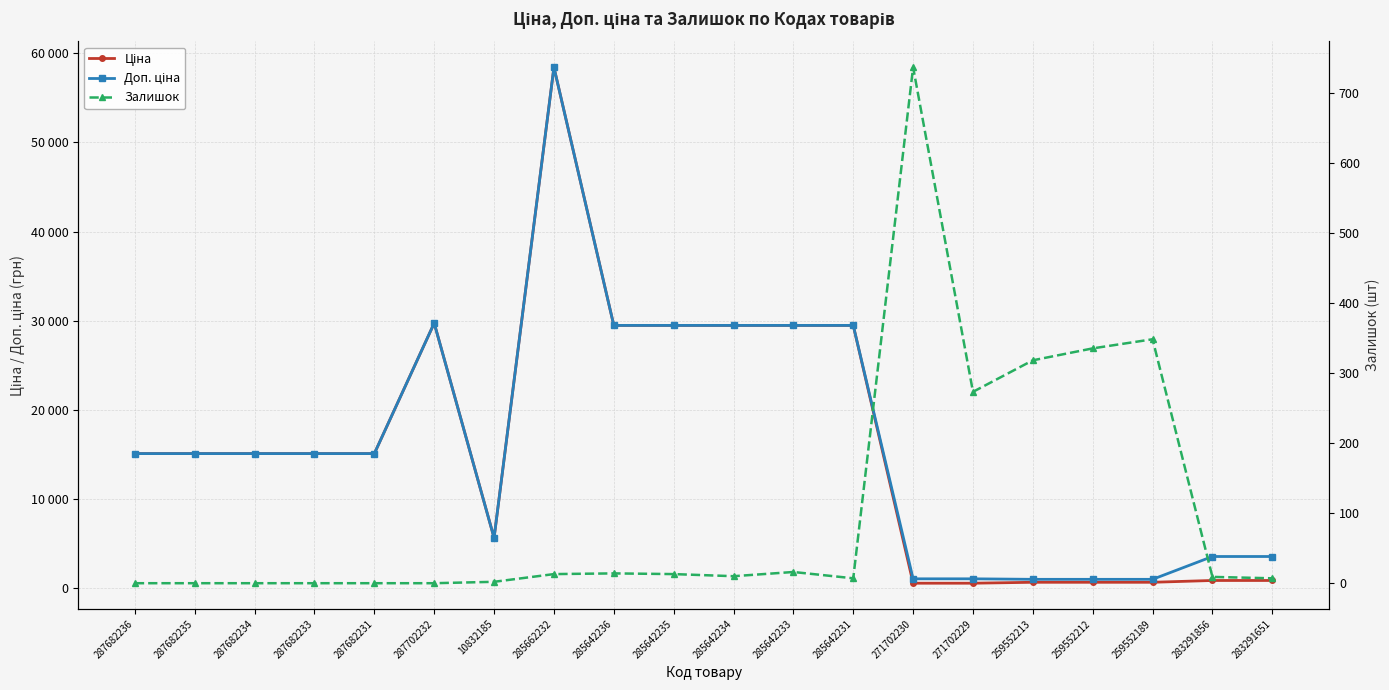

Reading right to left, extract all data points from this chart.

Ціна: 895.9	895.9	693.7	693.7	693.7	589.9	589.9	29491.5	29491.5	29491.5	29491.5	29491.5	58426.5	5673.8	29747.2	15120.0	15120.0	15120.0	15120.0	15120.0
Доп. ціна: 3583.6	3583.6	1024.6	1024.6	1024.6	1081.7	1081.7	29491.5	29491.5	29491.5	29491.5	29491.5	58426.5	5673.8	29747.2	15120.0	15120.0	15120.0	15120.0	15120.0
Залишок: 7.0	9.0	348.0	335.0	318.0	273.0	736.0	7.0	16.0	10.0	13.0	14.0	13.0	2.0	0.0	0.0	0.0	0.0	0.0	0.0